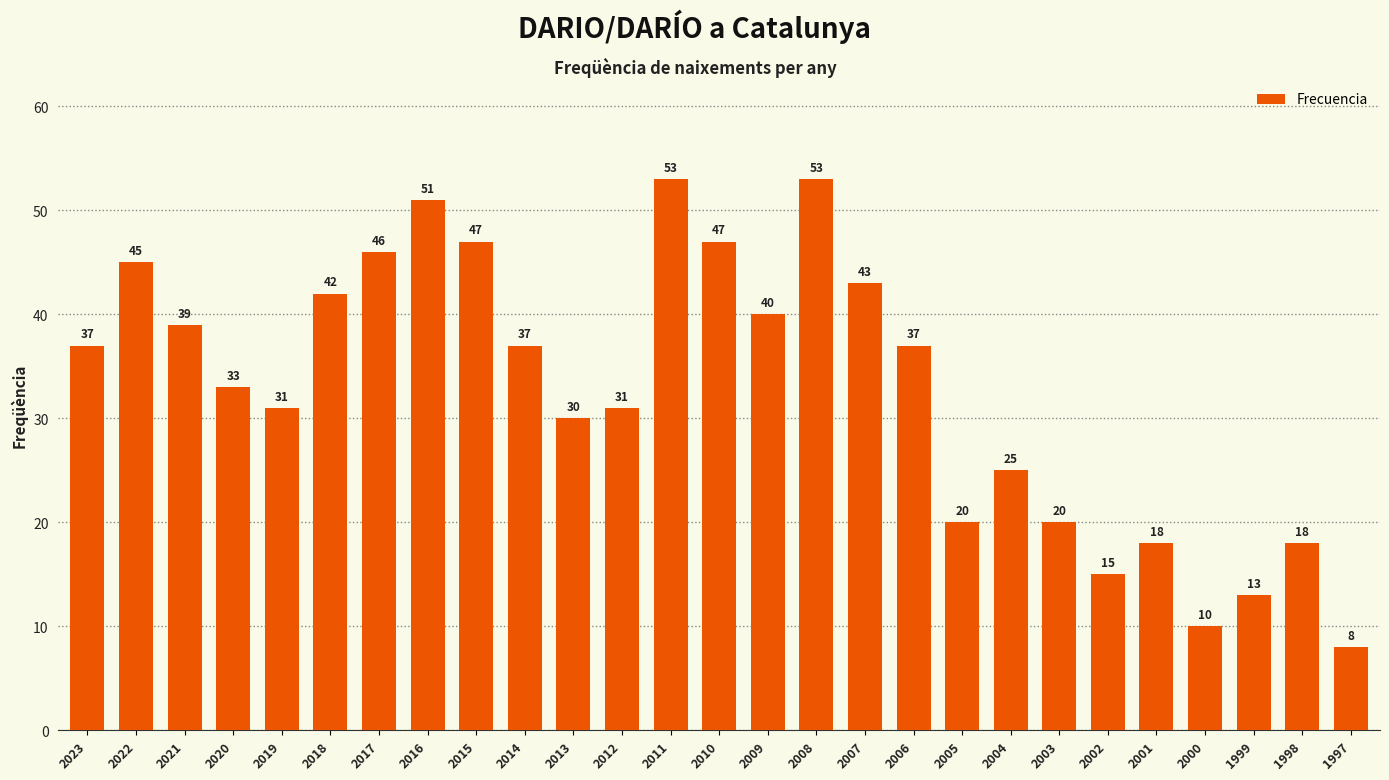

Is it true that the value at 2000 is 10?

True